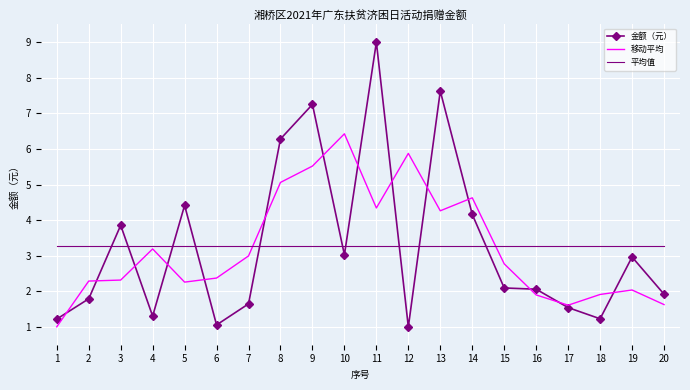

How many times do 移动平均 and 平均值 cross each other?

2